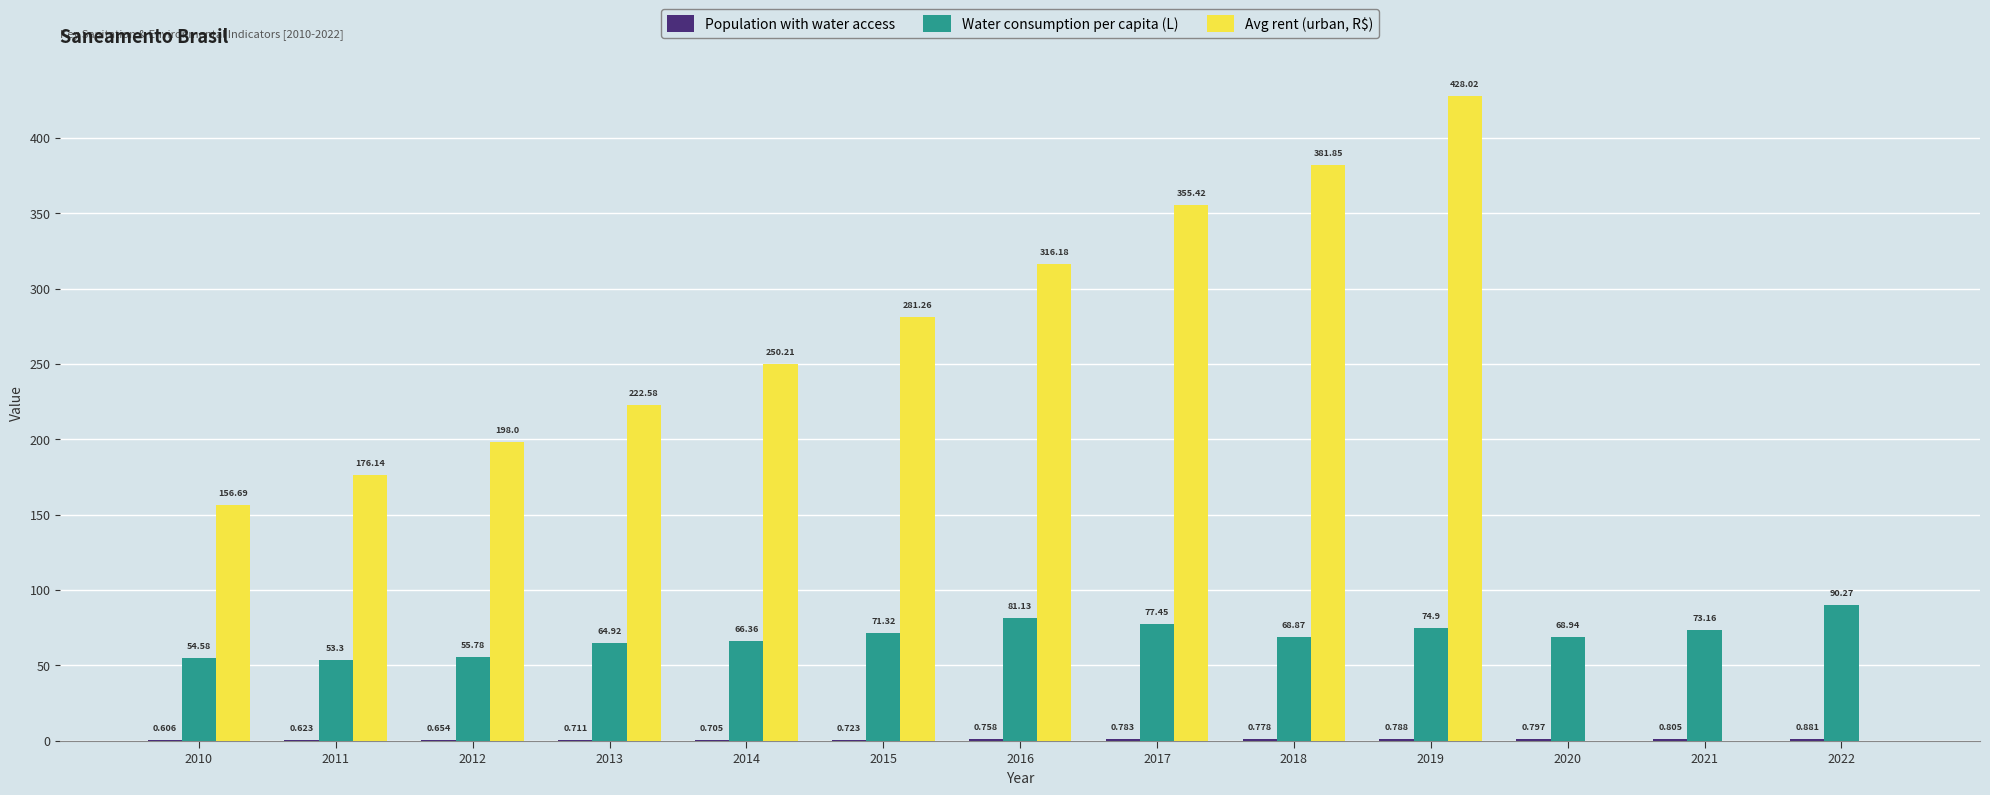

Between 2013 and 2014, which series saw the biggest shift?

Avg rent (urban, R$)